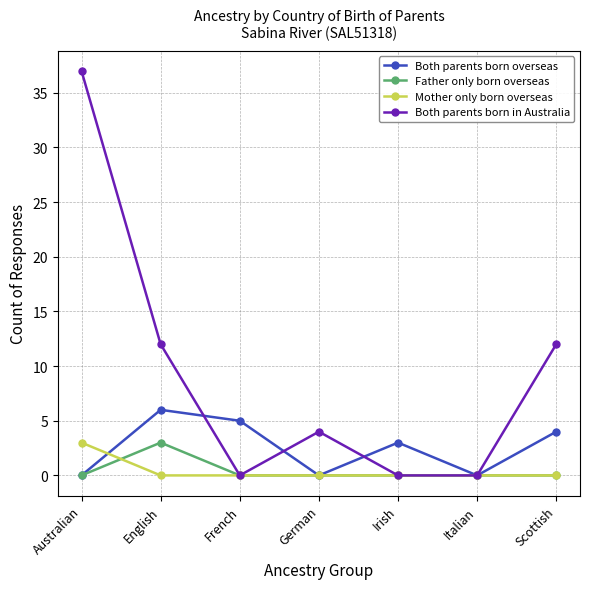

How many categories are shown in the chart?

7